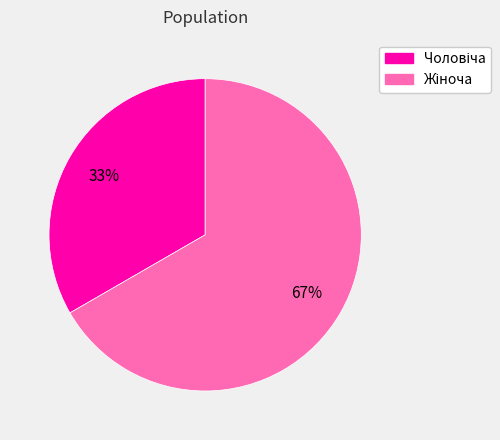

To the nearest percent, what is the average slice percentage?

50%